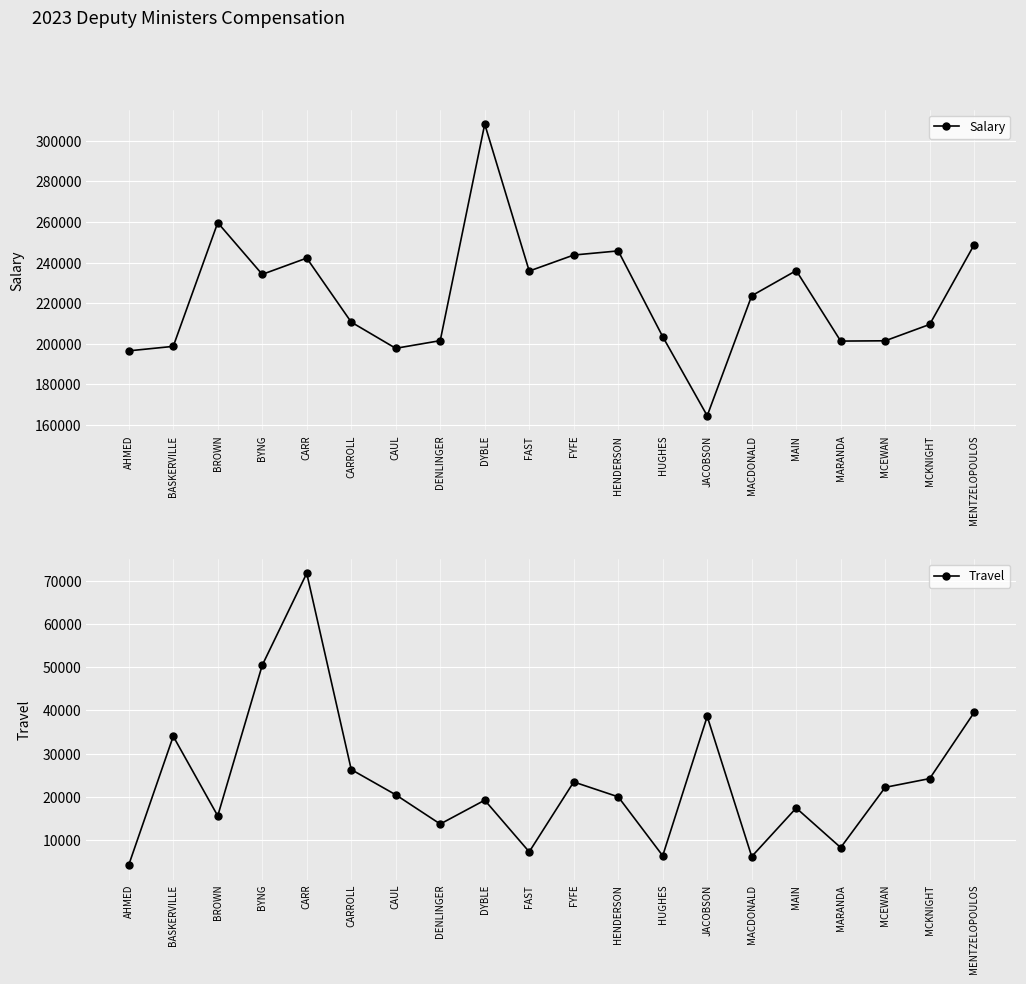

Reading left to right, transcribe all the data shown in this chart.

Salary: 196531	198734	259603	234168	242178	210667	197781	201552	308115	235798	243681	245716	203512	164586	223637	236020	201336	201480	209537	248782
Travel: 4224	34019	15583	50478	71776	26315	20472	13700	19221	7256	23442	19994	6349	38620	6164	17408	8244	22195	24226	39545